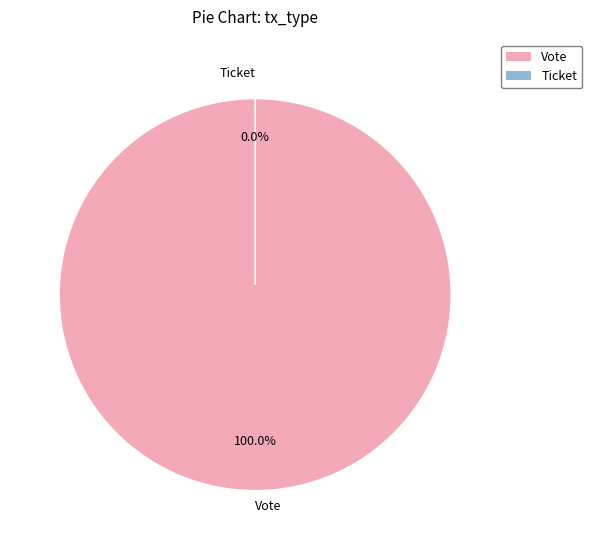

Is it true that Ticket is 14% of the pie?

False